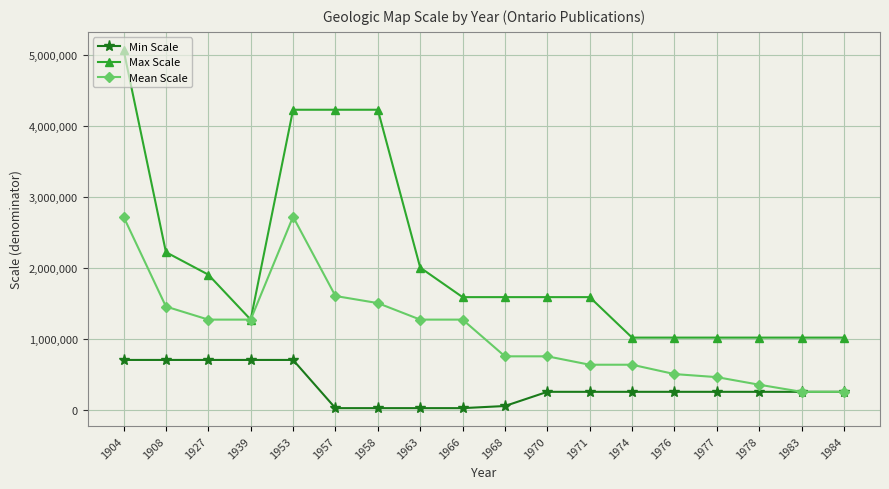

What are all the series names shown in the legend?

Min Scale, Max Scale, Mean Scale